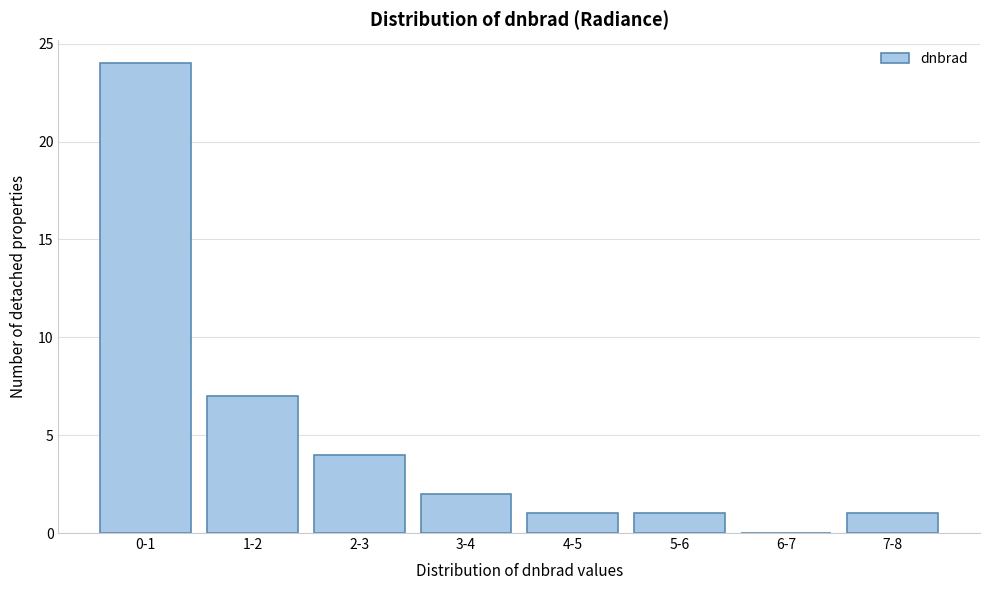

Reading right to left, list all the values displayed in this chart.

7-8=1	6-7=0	5-6=1	4-5=1	3-4=2	2-3=4	1-2=7	0-1=24